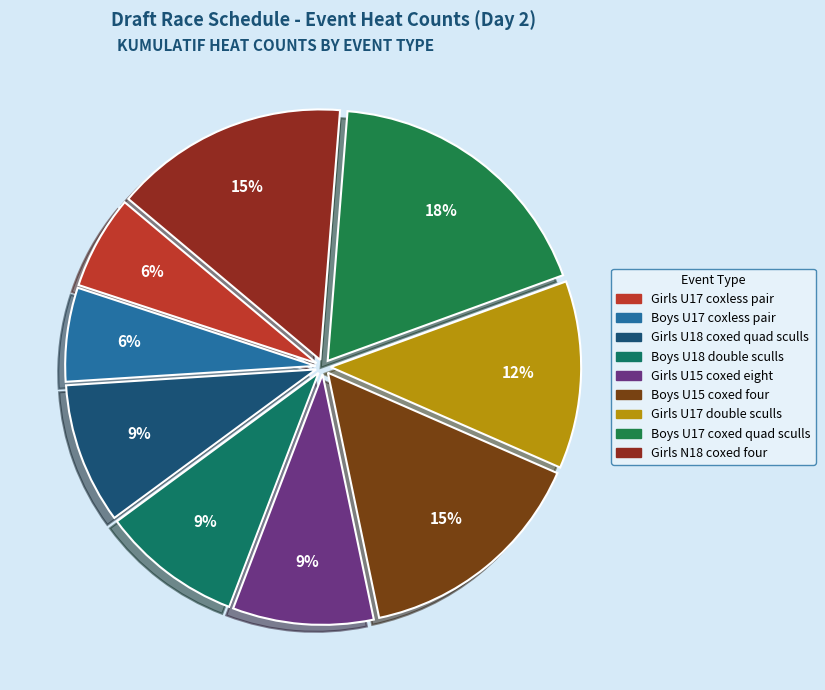

True or false: Boys U18 double sculls accounts for 9% of the total.

True